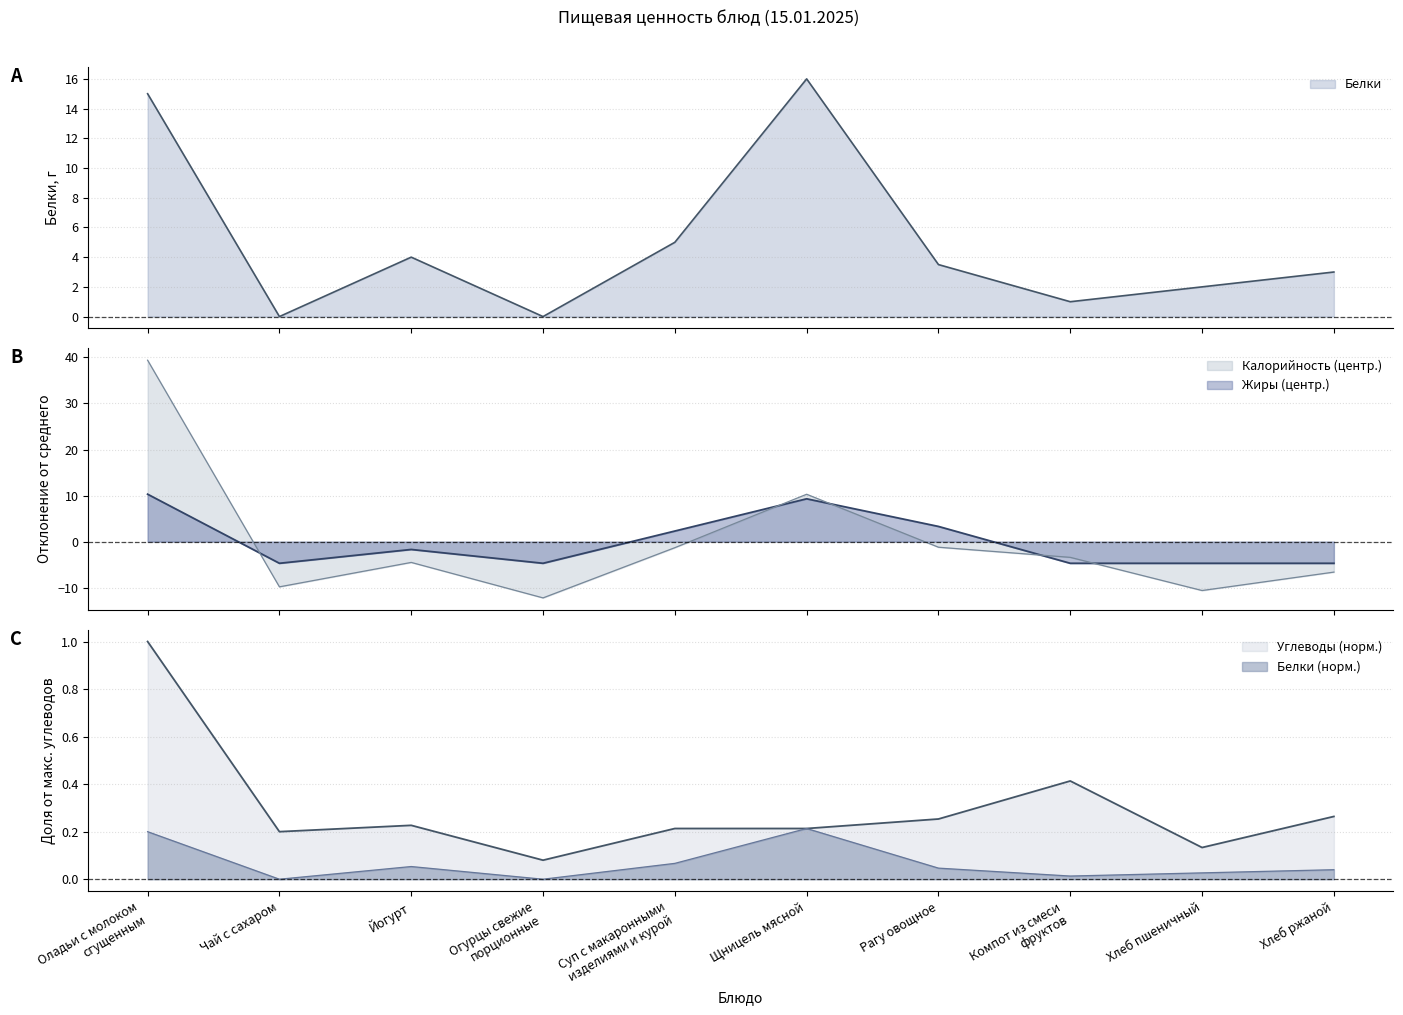

At which label does Калорийность reach its peak?

Оладьи с молоком
сгущенным